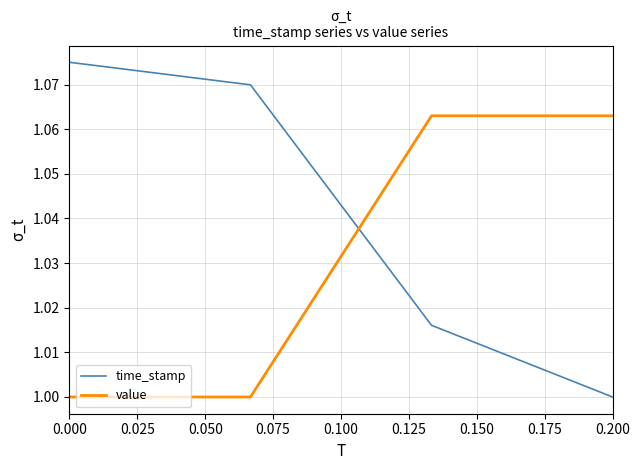

Rank the series by their maximum value, from lowest to highest.

value, time_stamp